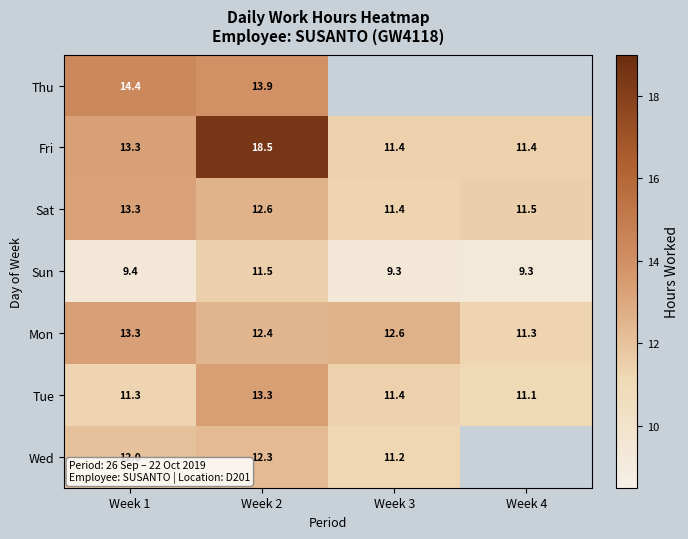

The value of Sat at Week 1 is 20.9. True or false?

False